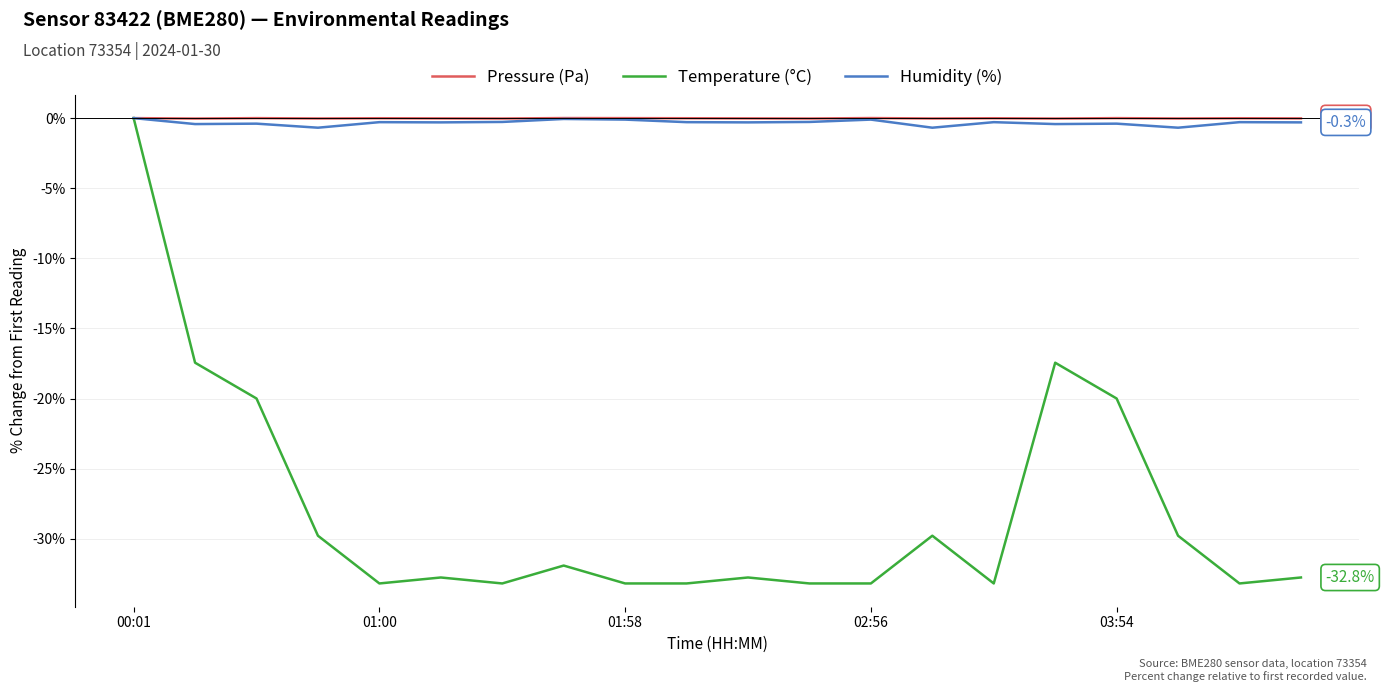

Does the chart have visible grid lines?

Yes